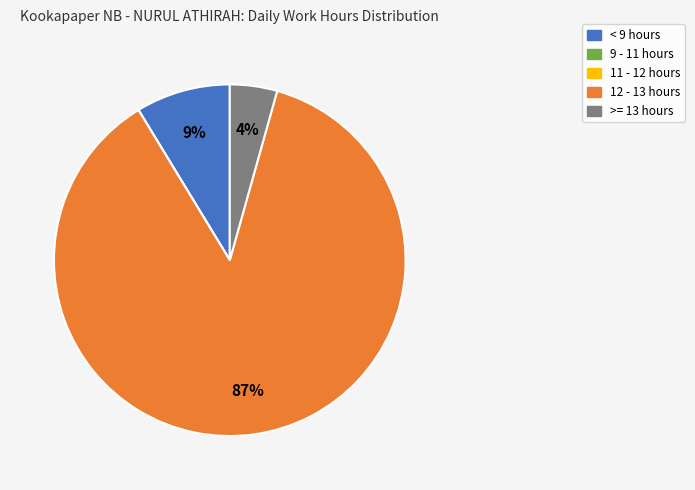

To the nearest percent, what percentage of the pie is < 9 hours?

9%